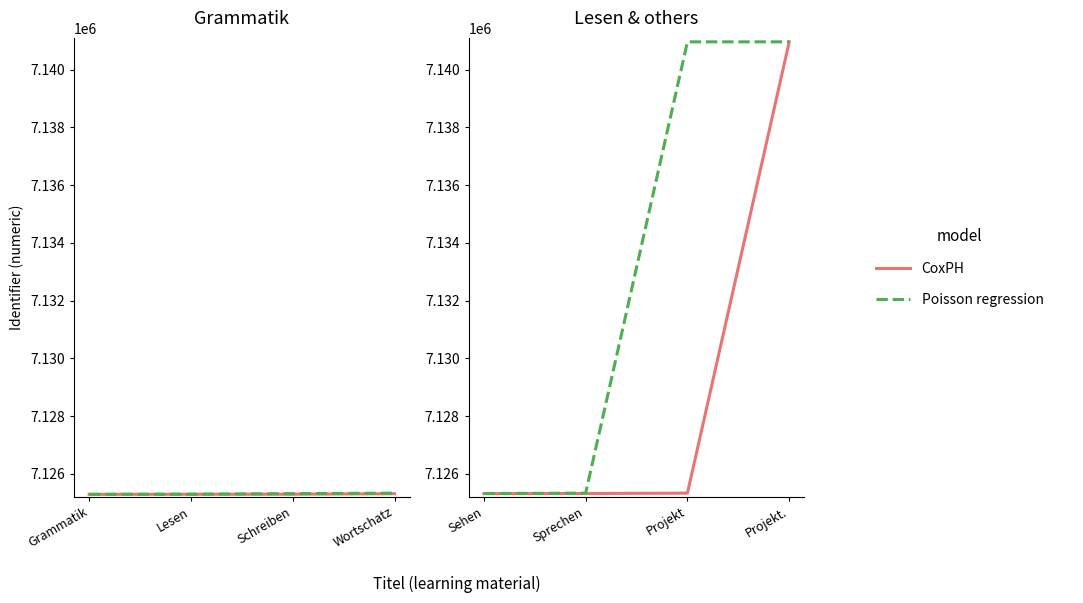

What is the spread (max minus min) of values at Sprechen?

12